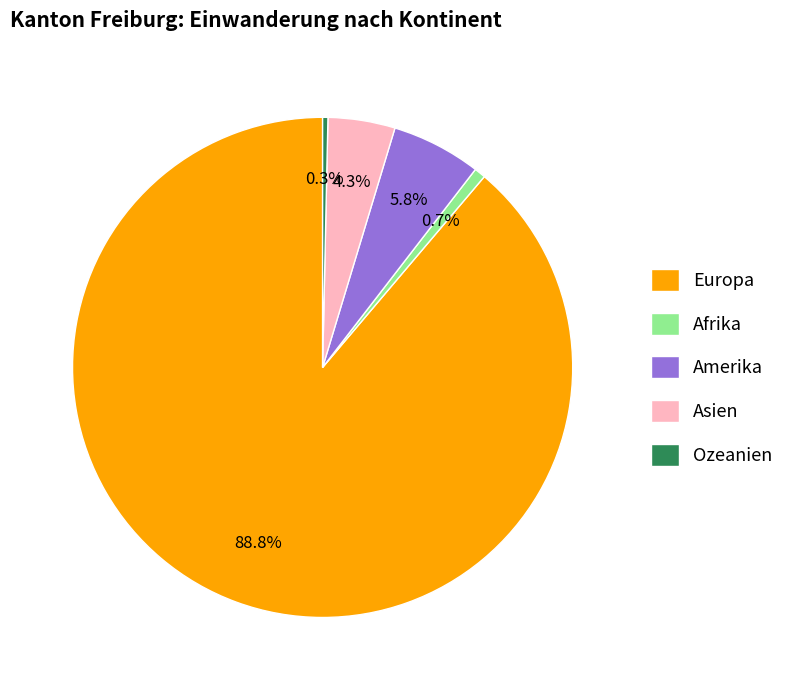

Is it true that Amerika is 6% of the pie?

True